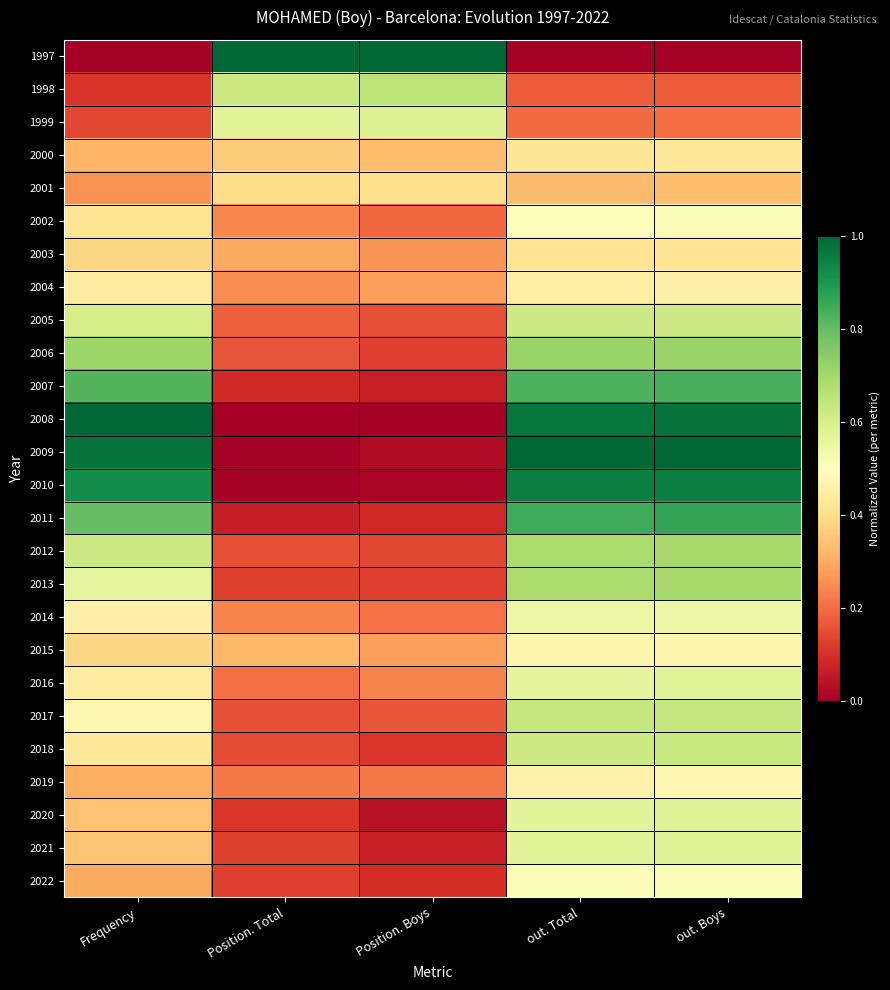

How many distinct data groups are displayed?

26